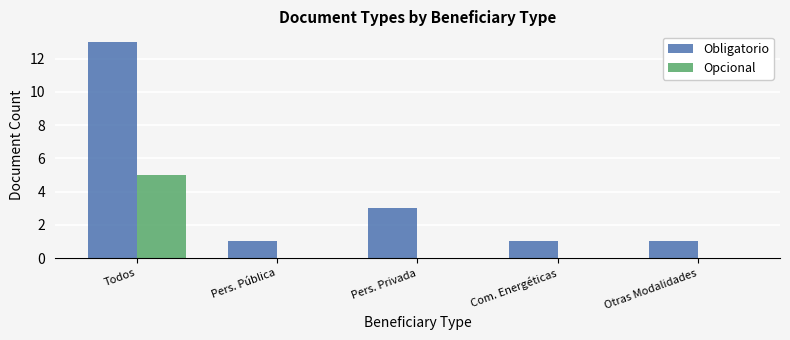

Which series changed the most between Pers. Pública and Pers. Privada?

Obligatorio